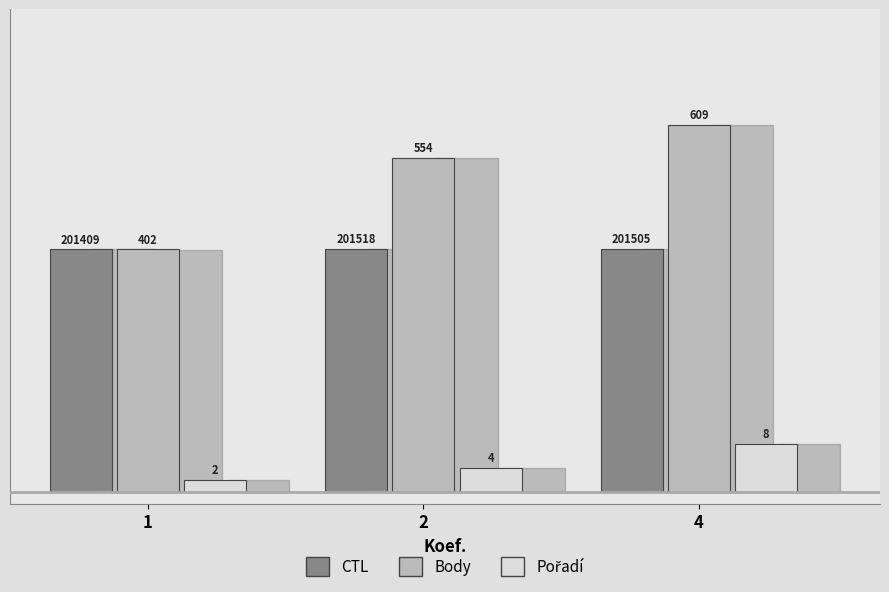

Are the bars grouped side by side (vs. stacked)?

Yes